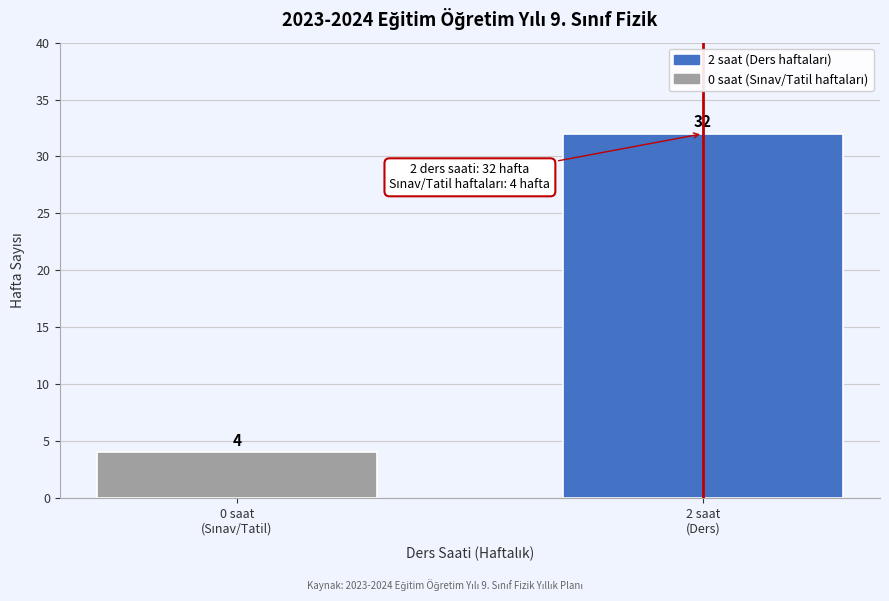

Reading left to right, extract all data points from this chart.

4	32